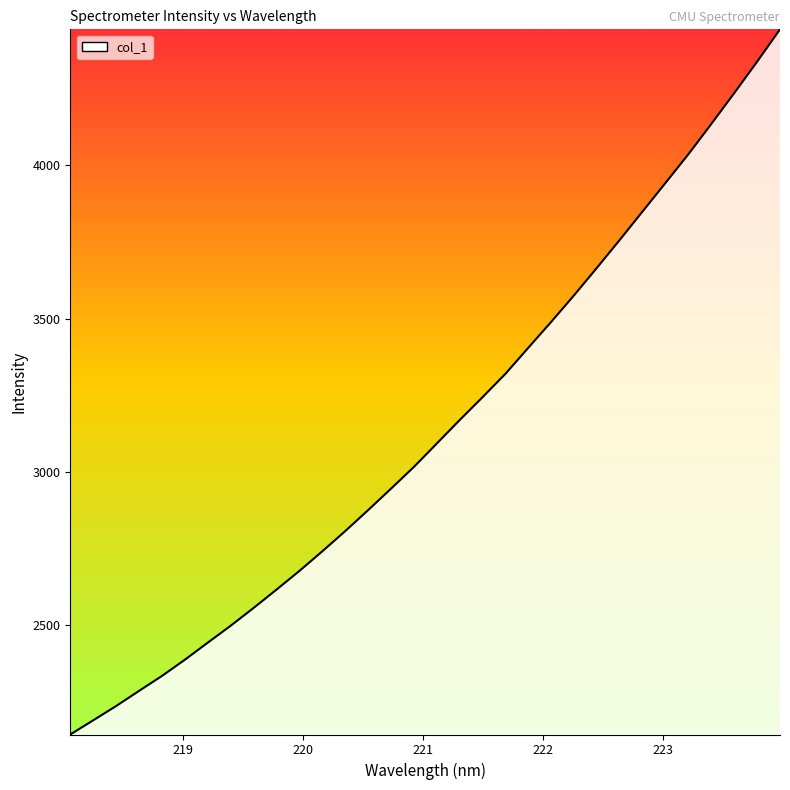

How many categories are shown in the chart?

32